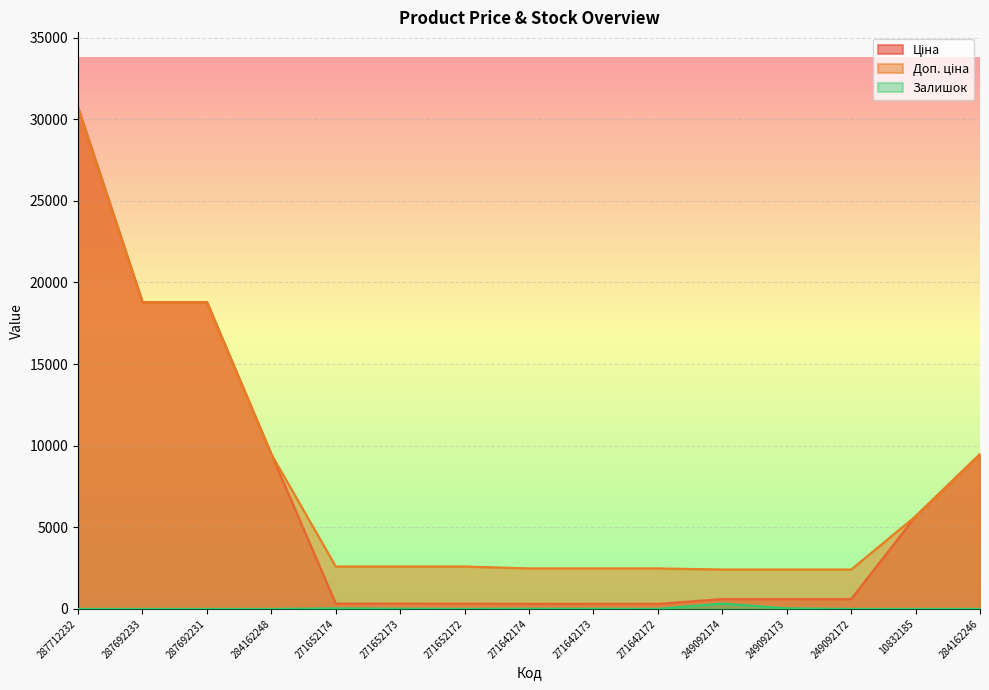

What is the label of the 11th point from the right?

271652174